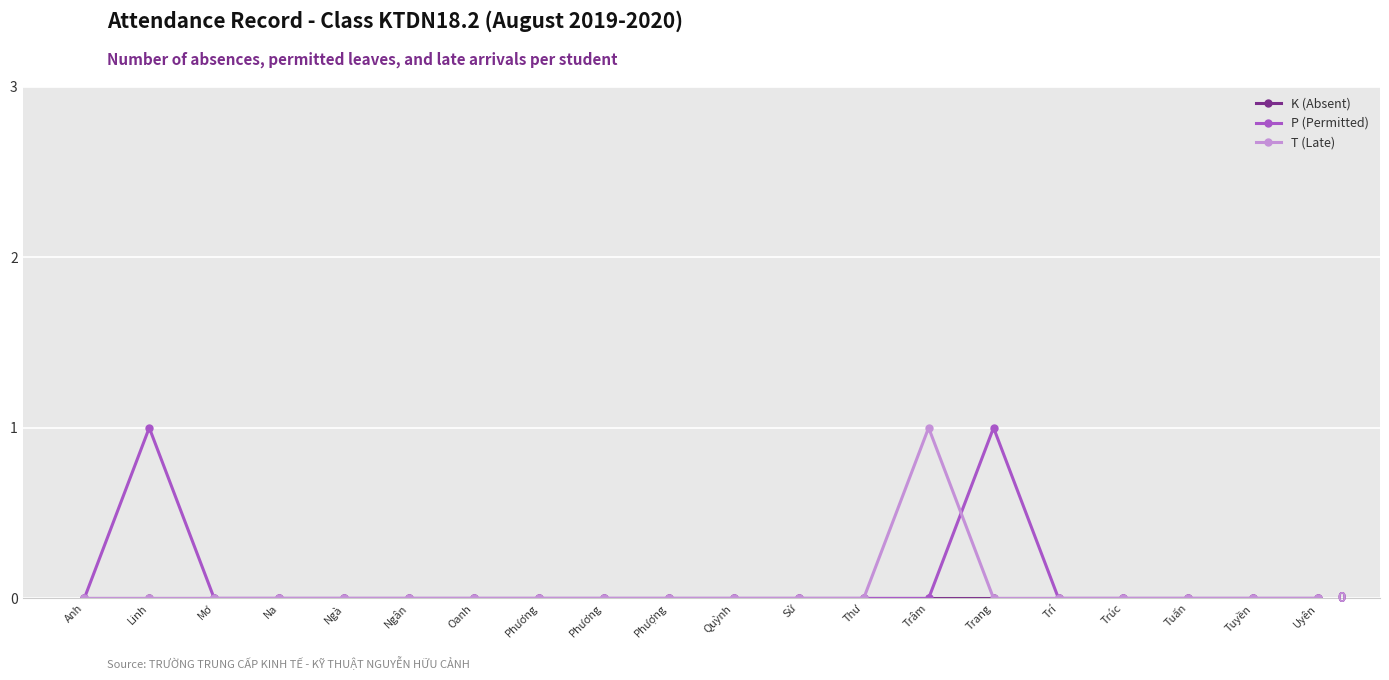

How many lines are shown in the chart?

3